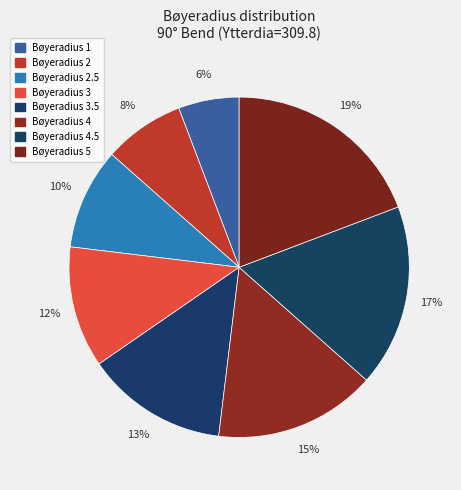

How many slices are in this pie chart?

8